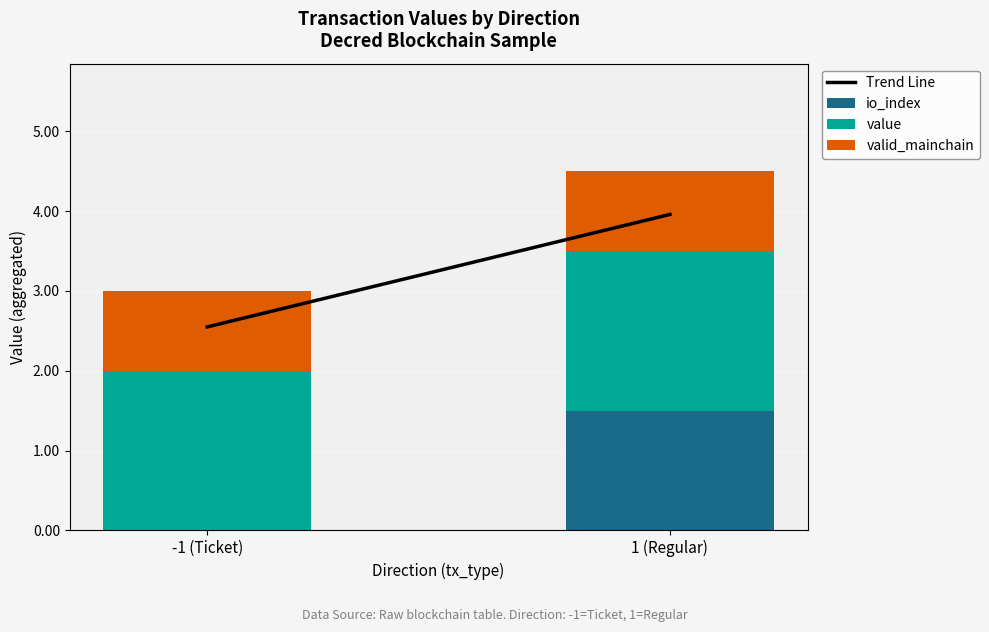

Does the chart contain stacked bars?

Yes